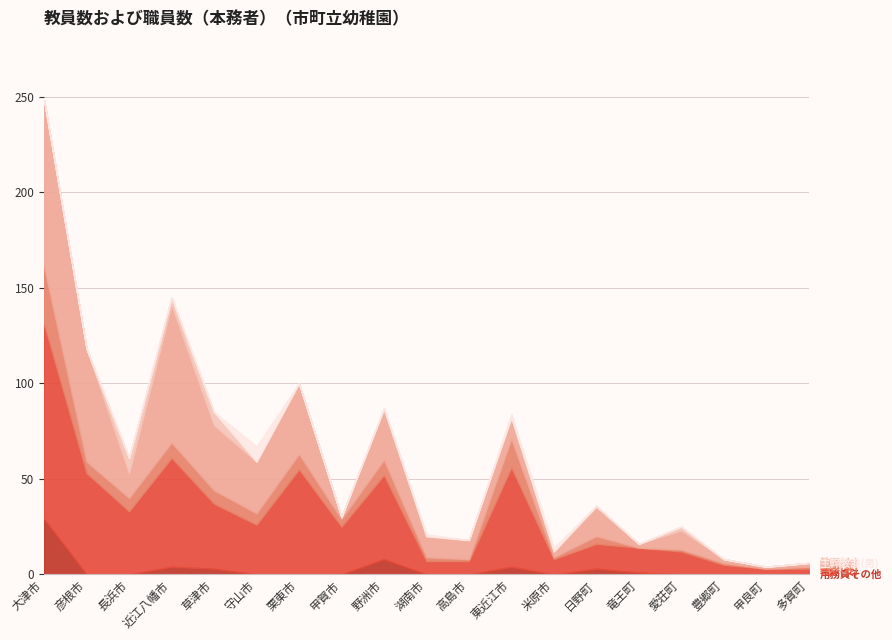

What are all the series names shown in the legend?

用務員その他, 教諭(女), 園長(女), 講師(女), 教頭(女), 主幹教諭(男)